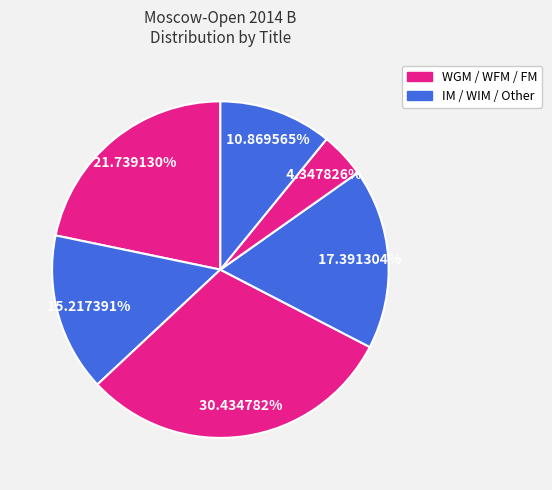

Count the number of slices in the pie.

6